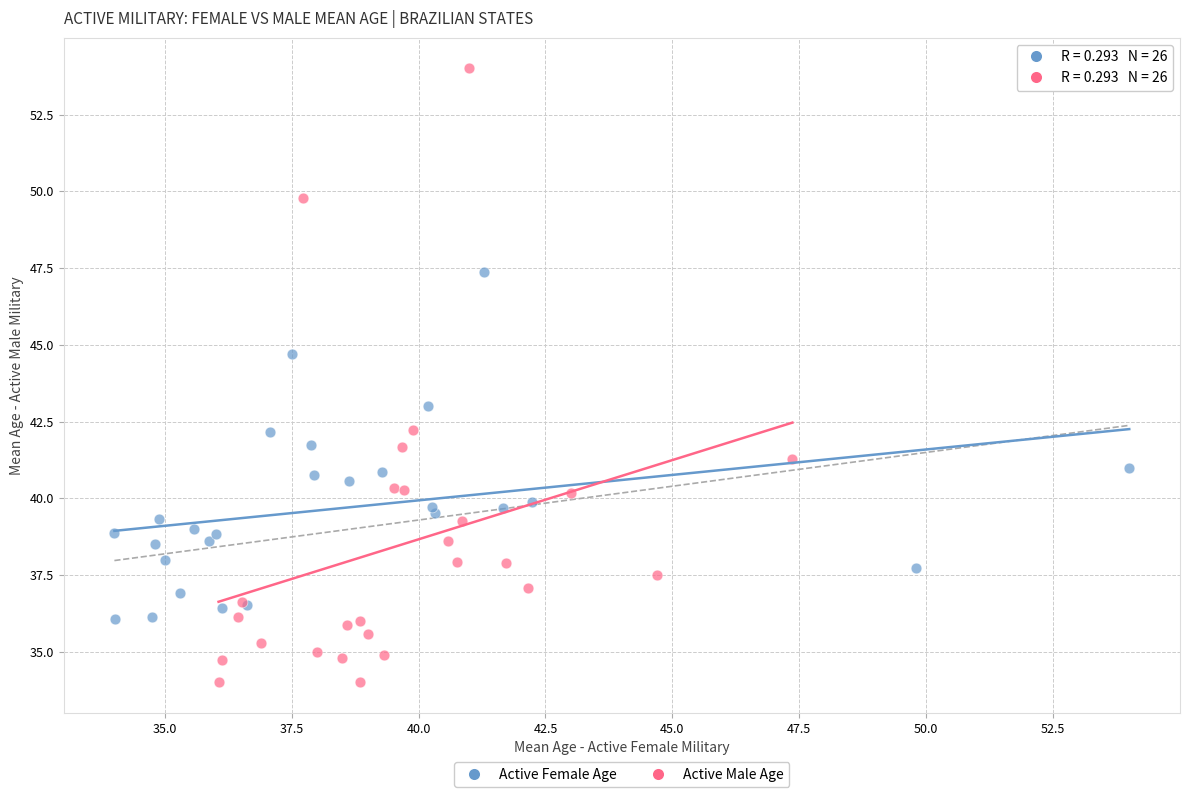

Which series has the largest Y range (max minus min)?

Active Male Age